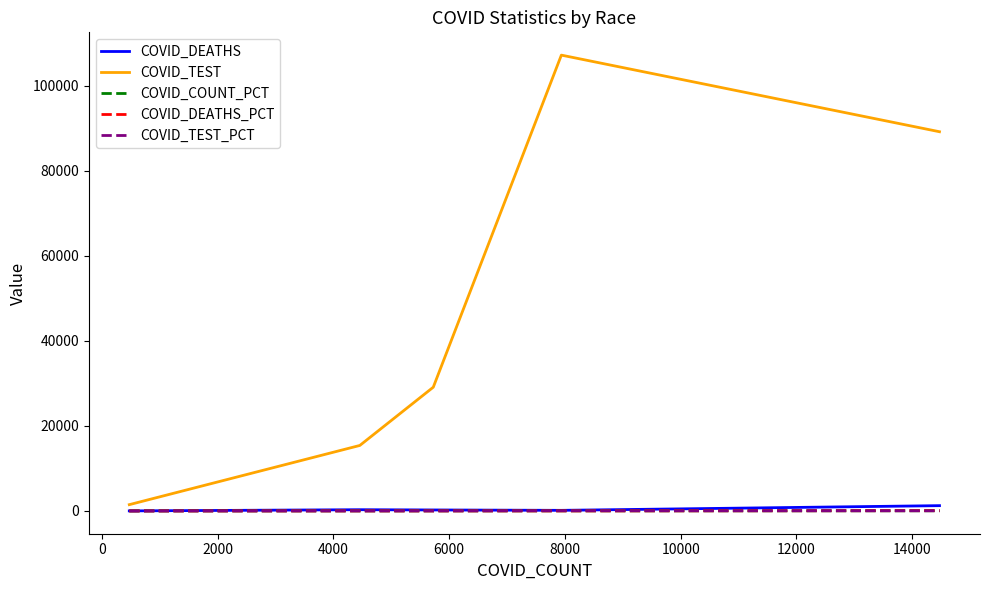

Which series has the widest spread of values?

COVID_TEST